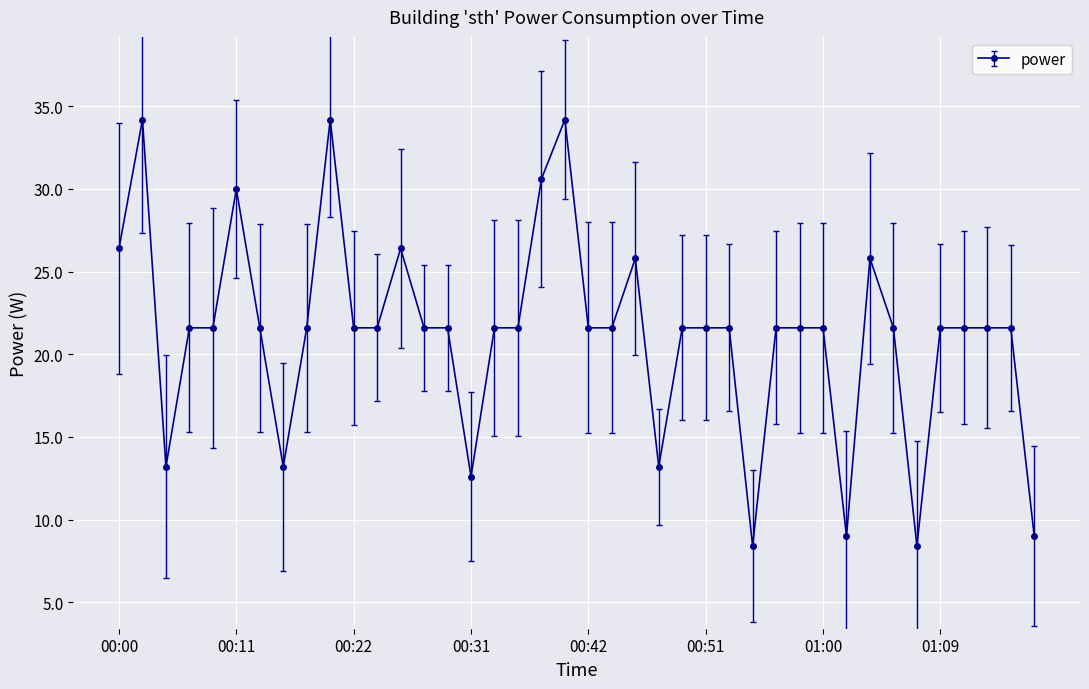

What is the value of the 12th point from the left?

21.6